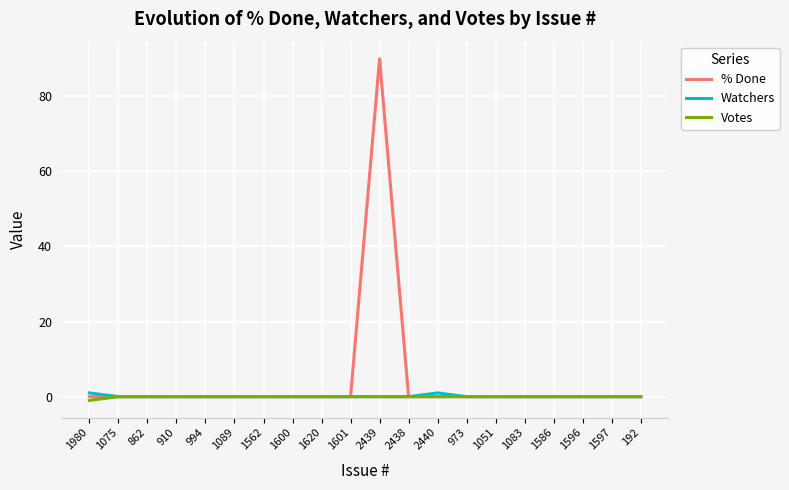

What is the greatest value displayed?

90